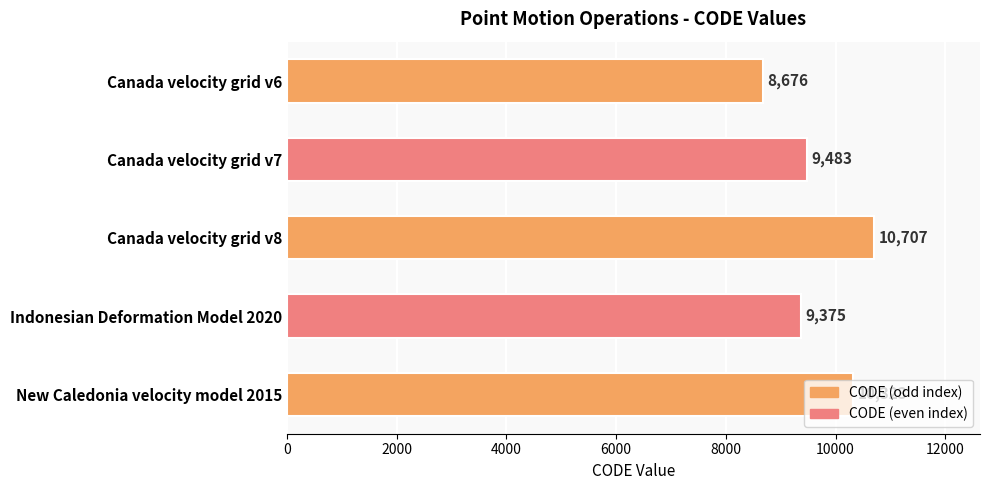

What is the label of the 2nd bar from the top?

Canada velocity grid v7